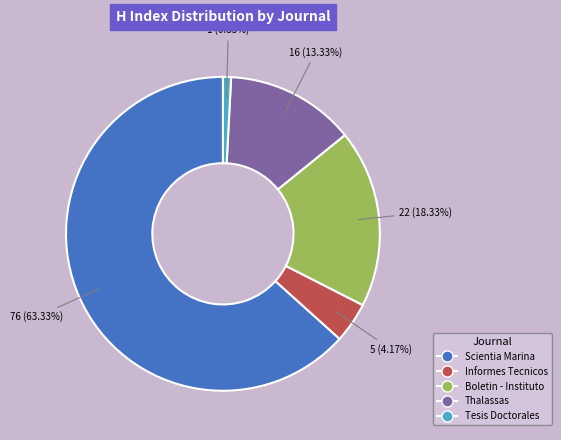

Rank the categories by value from highest to lowest.

Scientia Marina, Boletin - Instituto, Thalassas, Informes Tecnicos, Tesis Doctorales